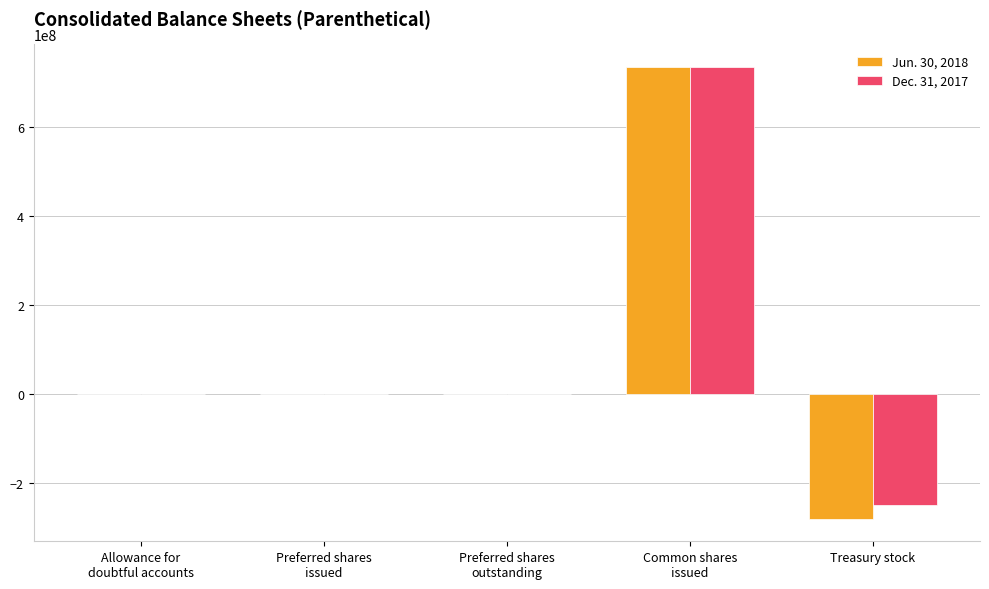

How many series are shown in this chart?

2